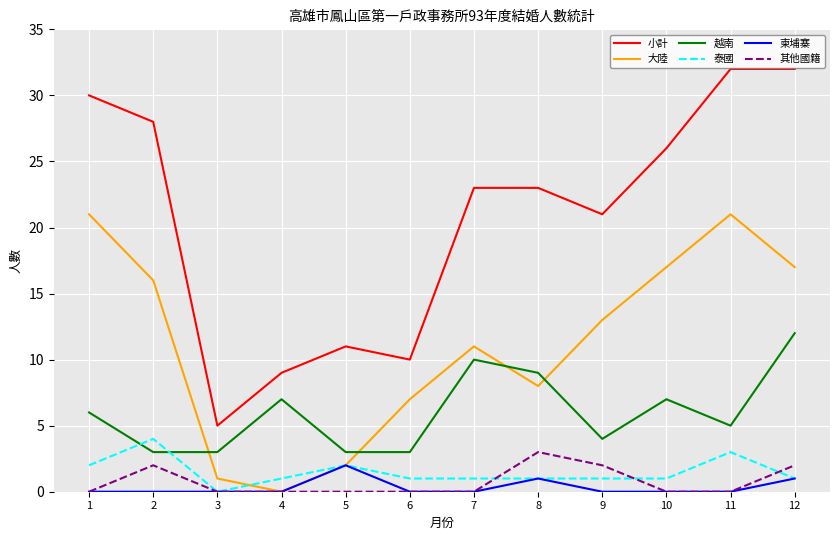

Is this an area chart (filled region under the line)?

No